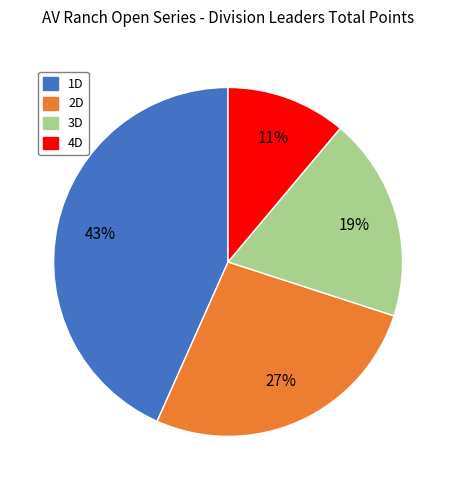

Is there any slice that represents more than half of the pie?

No